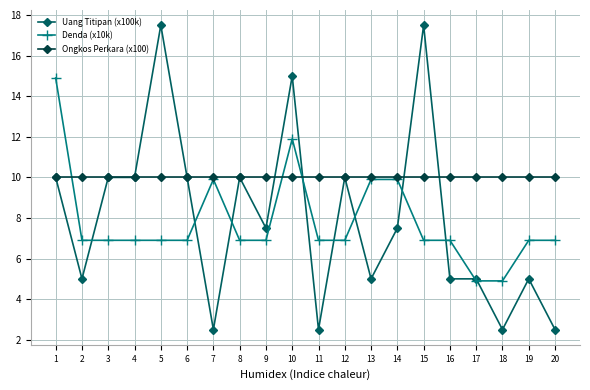

What is the total value across all series at 1?

34.9